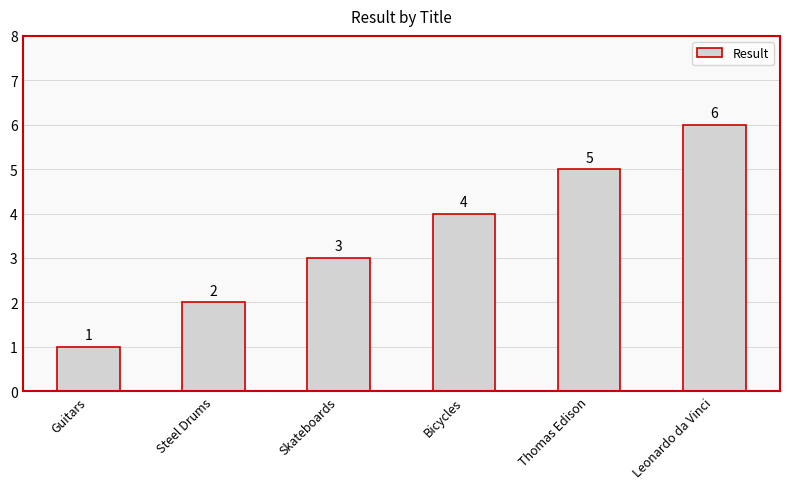

How many bars are there in total?

6